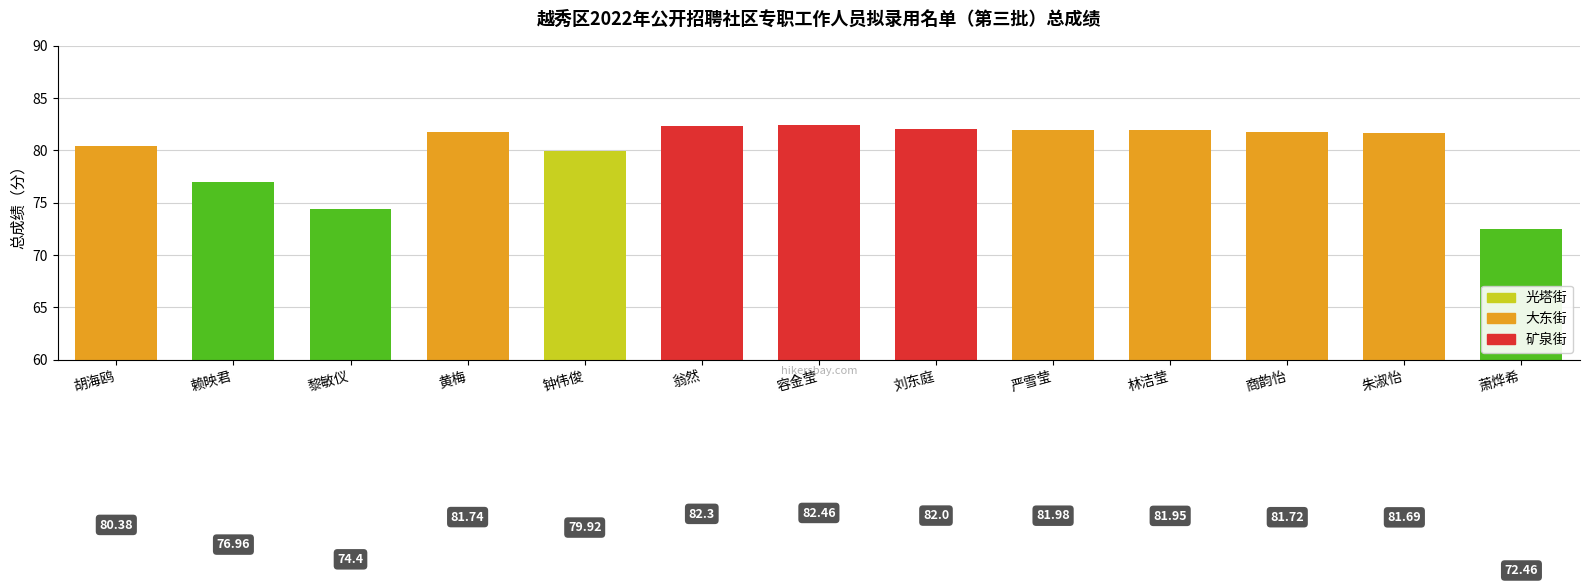

List the labels in order of value, smallest first.

萧烨希, 黎敏仪, 赖映君, 钟伟俊, 胡海鸥, 朱淑怡, 商韵怡, 黄梅, 林洁莹, 严雪莹, 刘东庭, 翁然, 容金莹